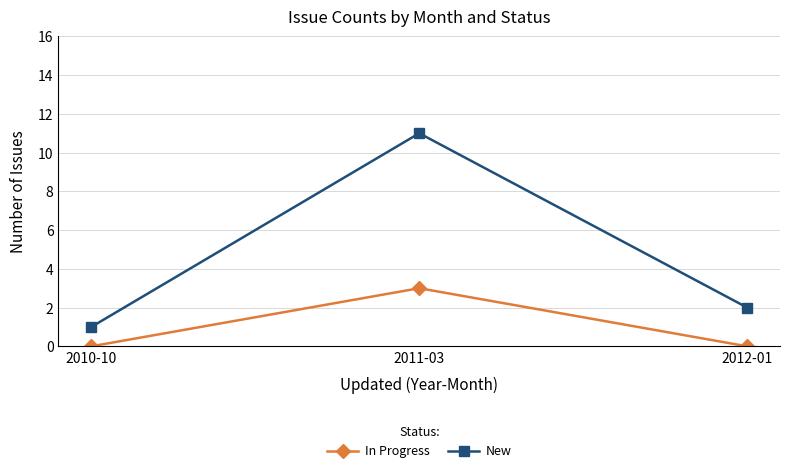

Which series changed the most between 2010-10 and 2011-03?

New